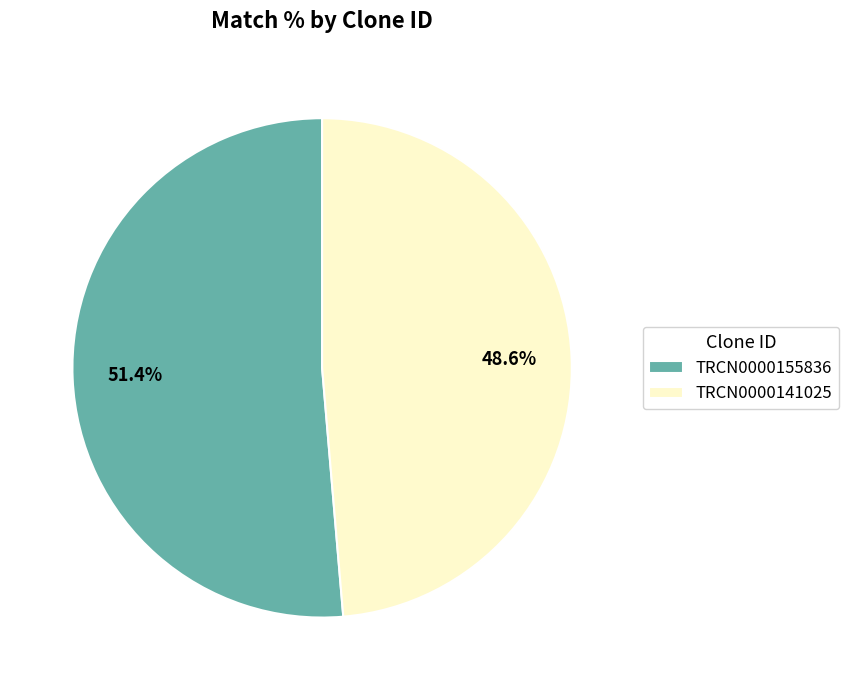

To the nearest percent, what percentage of the pie is TRCN0000155836?

51%